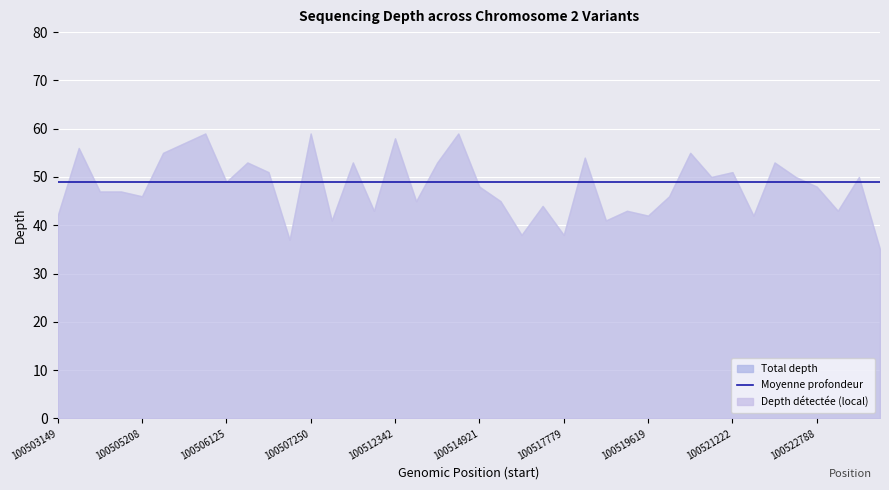

What are all the series names shown in the legend?

depth, depth_mean, depth_local